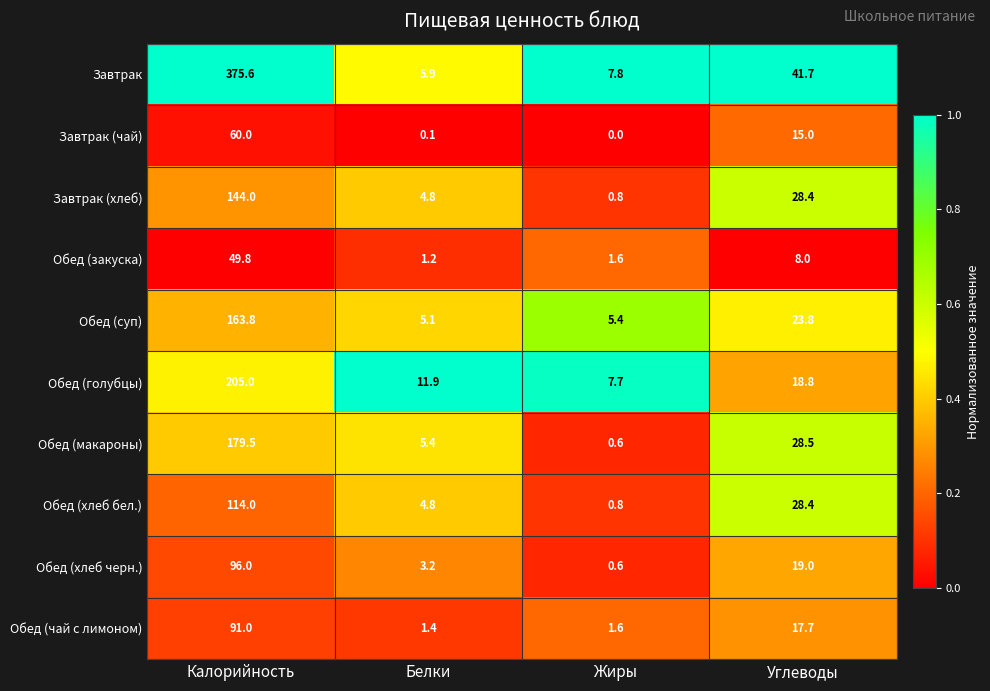

What is the sum of all Завтрак values?

431.0